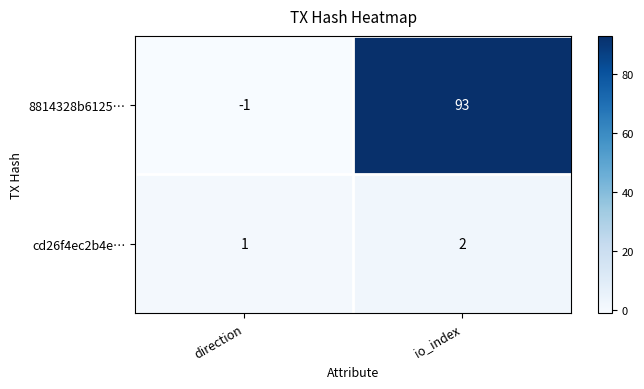

At which category does the chart reach its minimum across all series?

direction